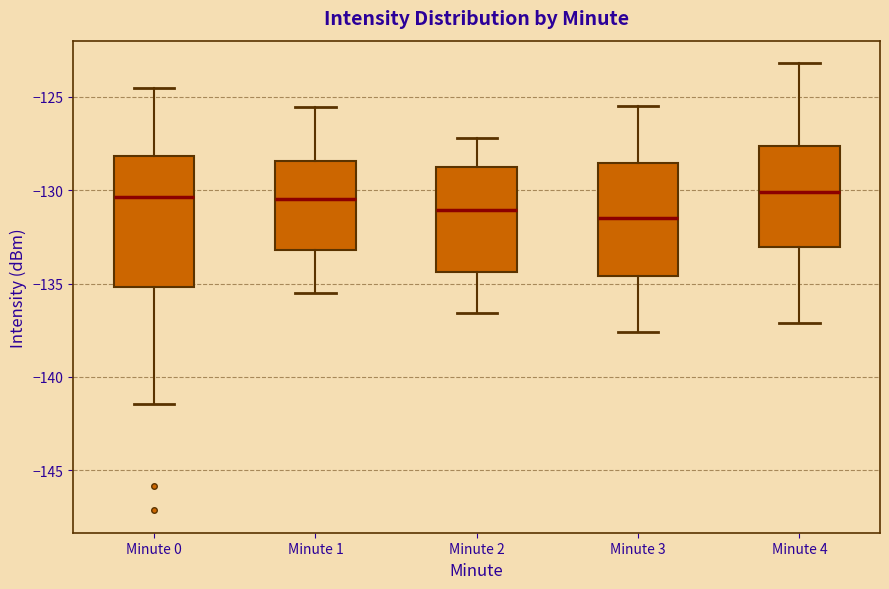

Which box is the tallest, from its lower edge to its upper edge?

Minute 0